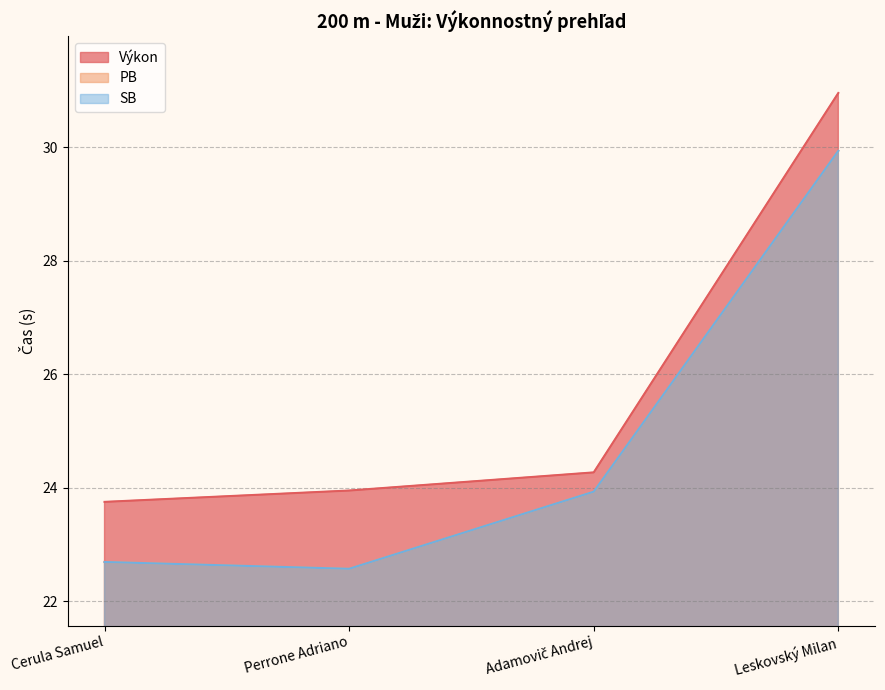

Where is Výkon nearest to the value 27?

Adamovič Andrej